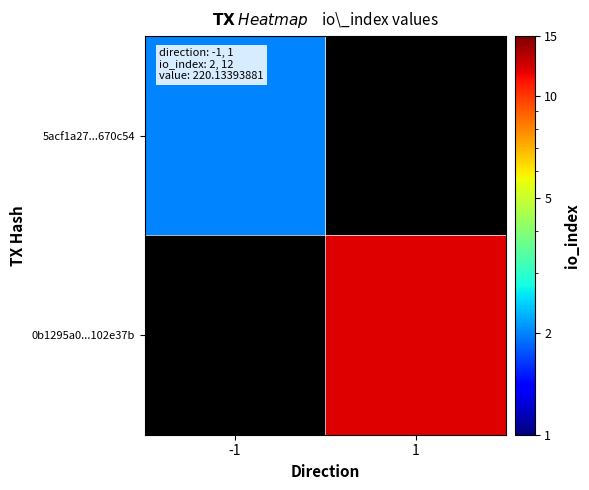

Which category has the highest value in the 0b1295a0...102e37b series?

-1